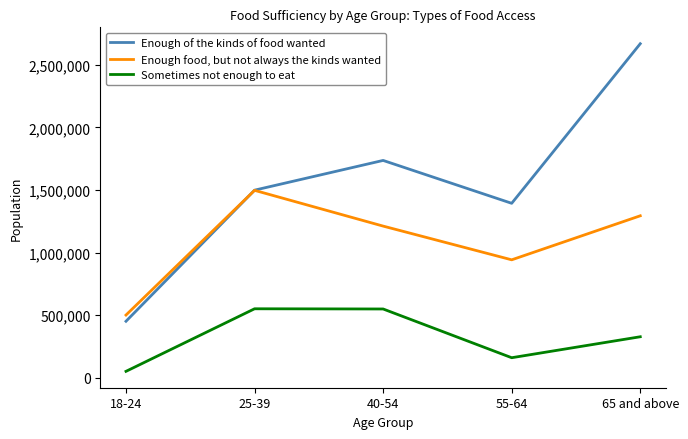

True or false: Enough food, but not always the kinds wanted has a value of 942634 at 55-64.

True